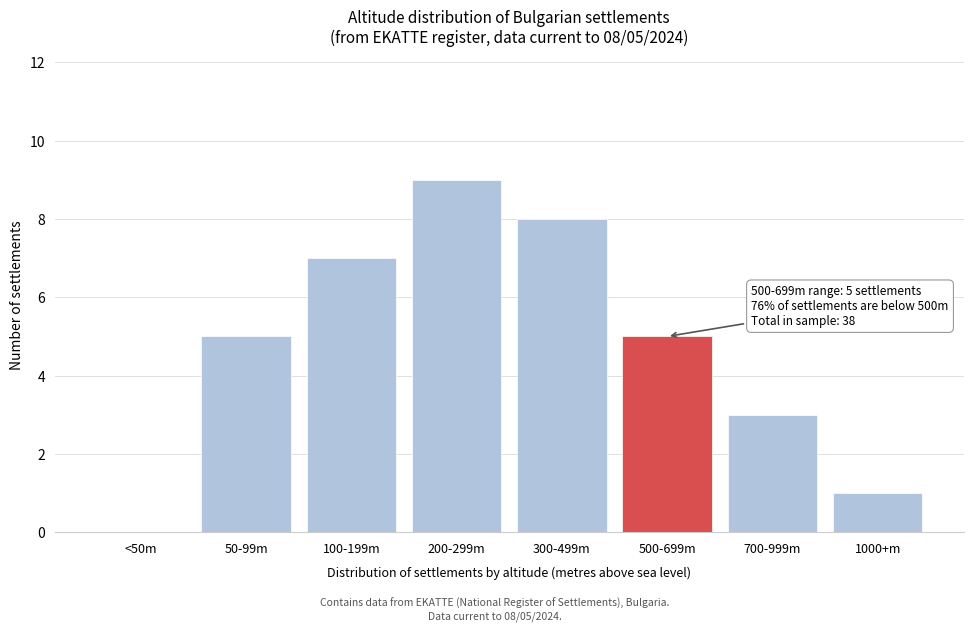

Reading left to right, transcribe all the data shown in this chart.

<50m=0	50-99m=5	100-199m=7	200-299m=9	300-499m=8	500-699m=5	700-999m=3	1000+m=1